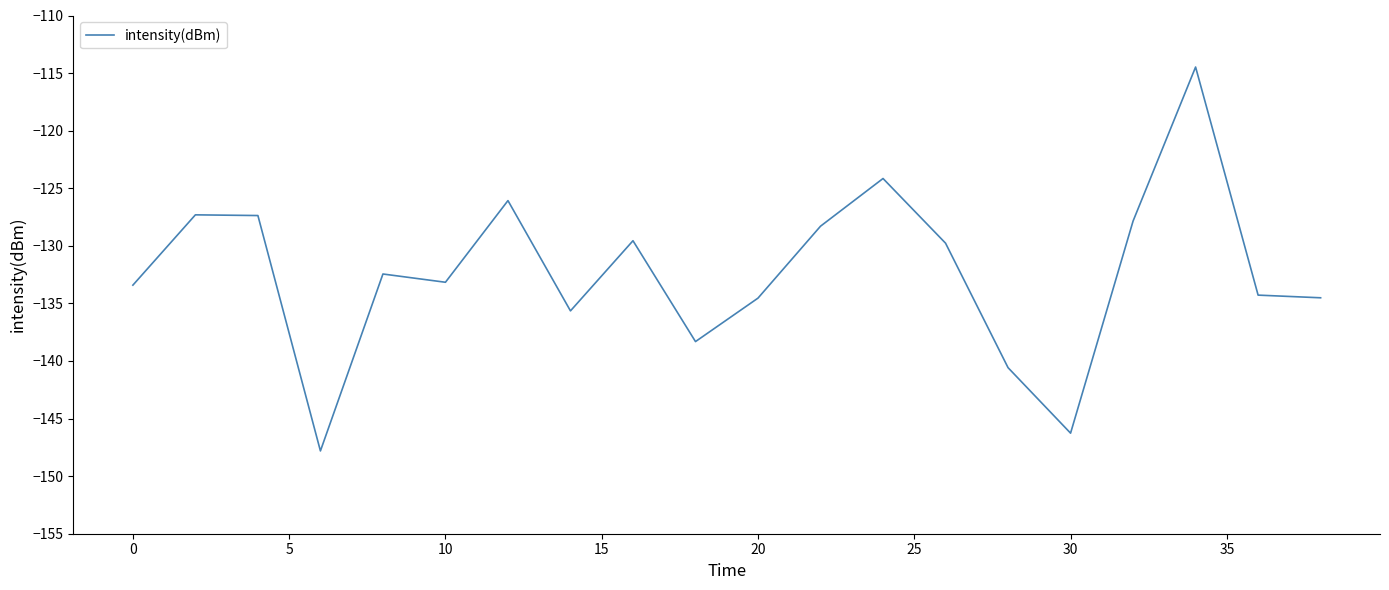

What is the difference between the maximum and minimum values?

33.3